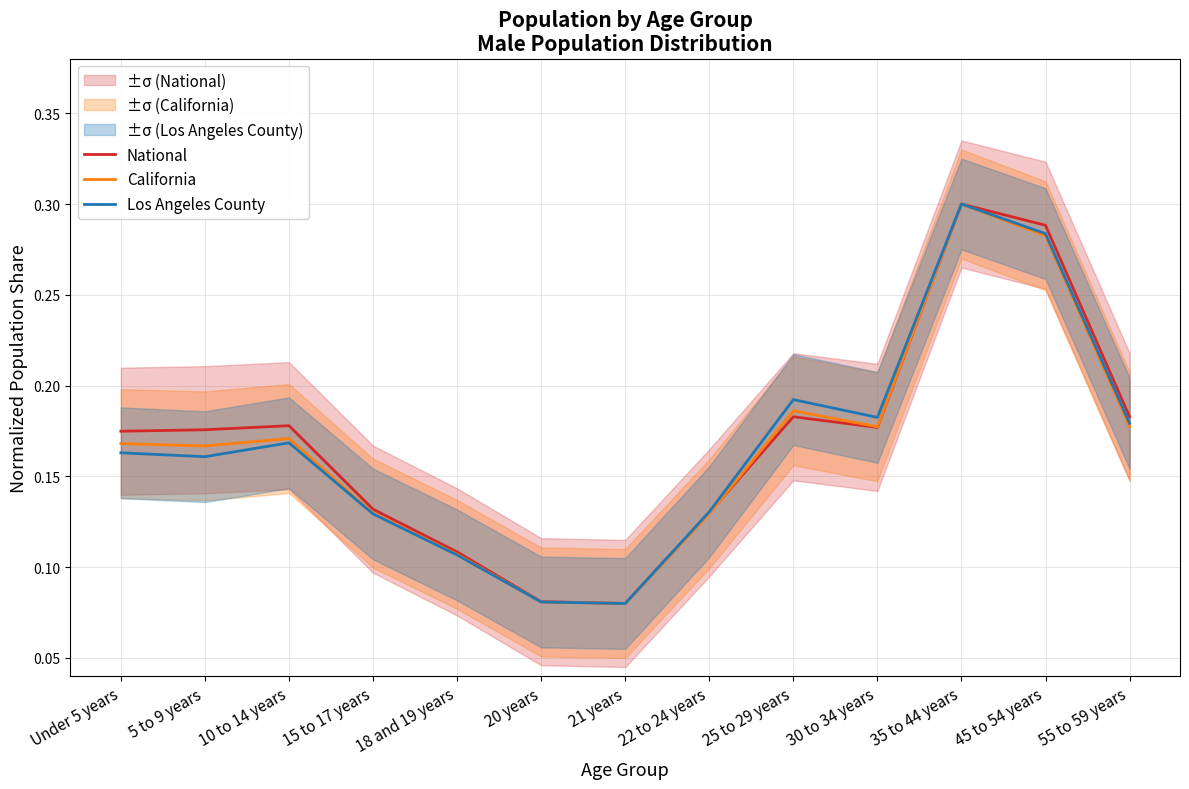

Which category has the highest value in the Los Angeles County series?

35 to 44 years